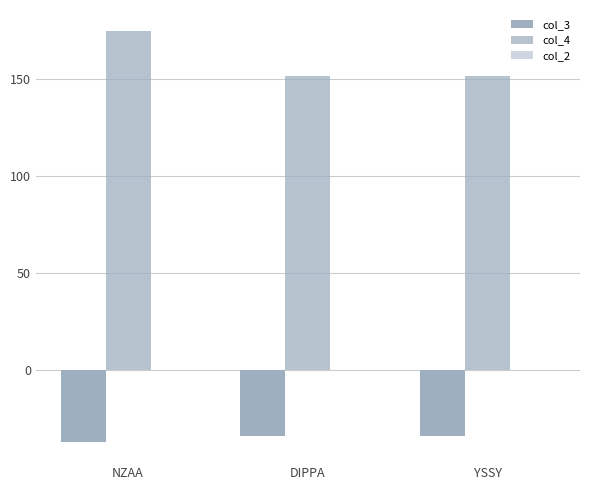

What is the label of the 3rd bar from the right?

NZAA